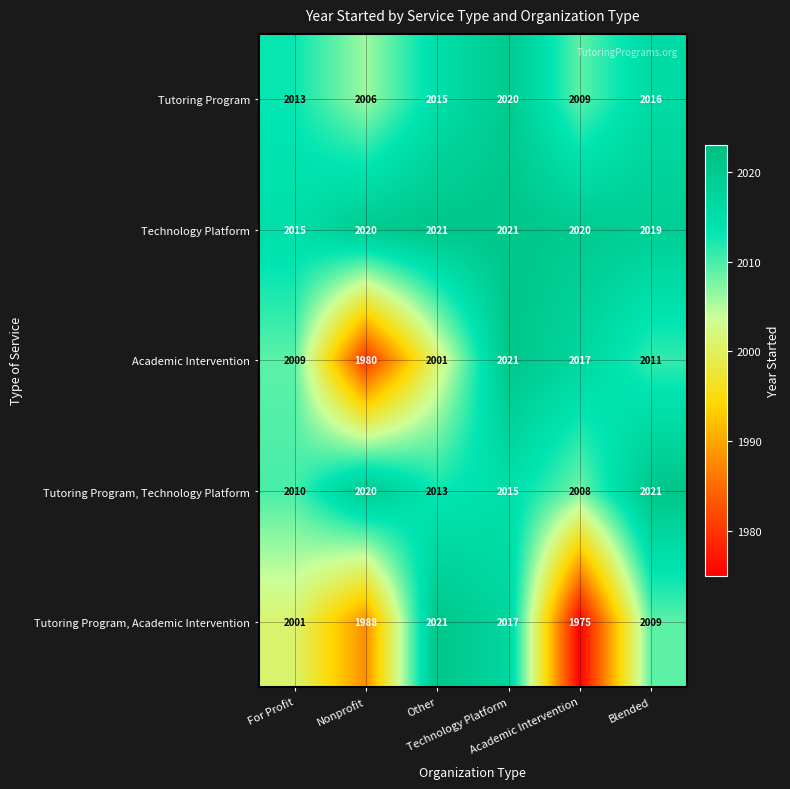

At how many categories does at least one series exceed 2011?

6